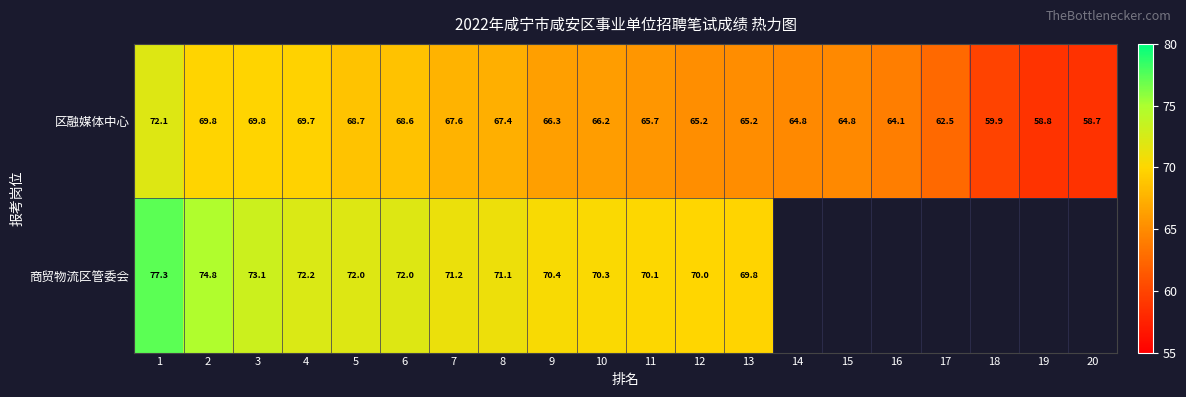

Is it true that 区融媒体中心 equals 27.2 at 15?

False